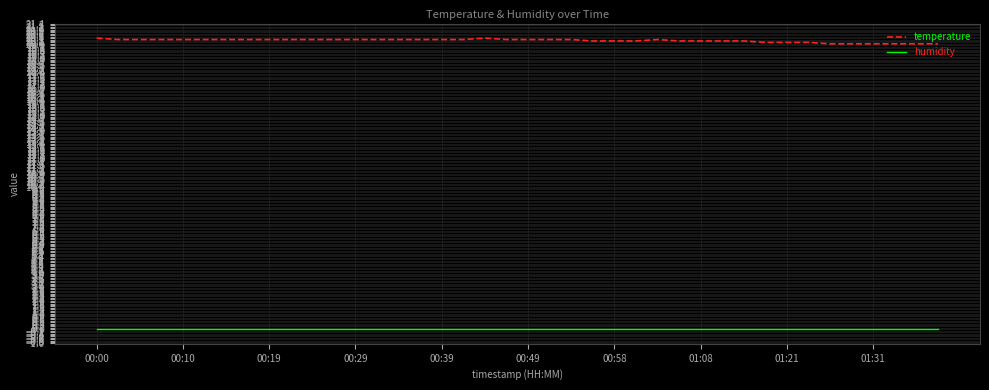

What is the greatest value displayed?

20.4